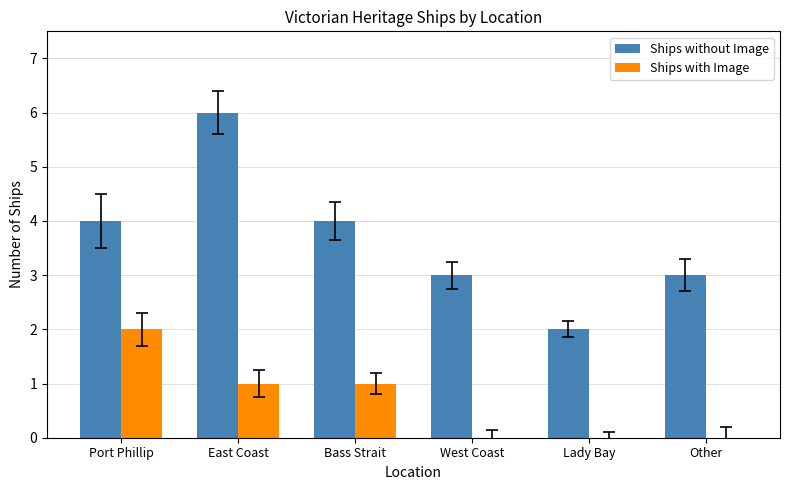

Reading left to right, transcribe all the data shown in this chart.

Ships without Image: Port Phillip=4	East Coast=6	Bass Strait=4	West Coast=3	Lady Bay=2	Other=3
Ships with Image: Port Phillip=2	East Coast=1	Bass Strait=1	West Coast=0	Lady Bay=0	Other=0